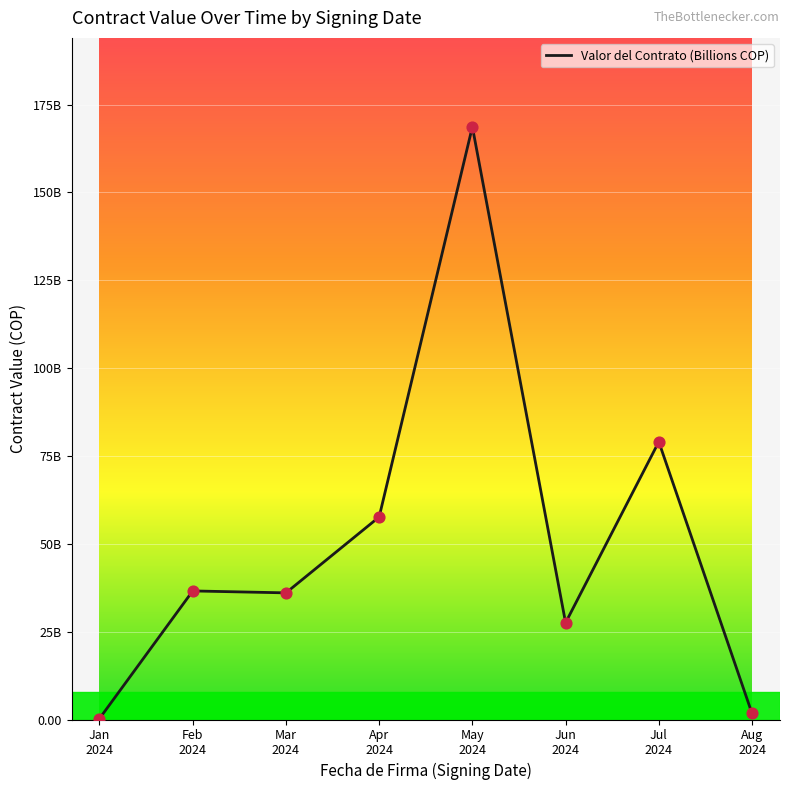

What is the change in value from Apr
2024 to Jul
2024?

+21.4